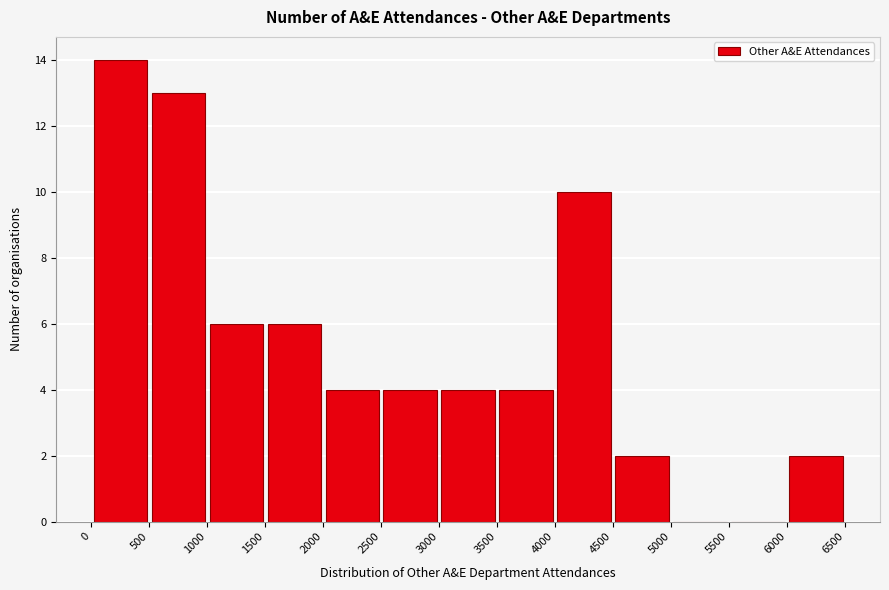

Reading left to right, list every bar in this chart as the range it spans on the x-axis followed by its height. The values are not printed on the chart, so give them approximately, as read against the axis.

0 to 500: 14
500 to 1000: 13
1000 to 1500: 6
1500 to 2000: 6
2000 to 2500: 4
2500 to 3000: 4
3000 to 3500: 4
3500 to 4000: 4
4000 to 4500: 10
4500 to 5000: 2
5000 to 5500: 0
5500 to 6000: 0
6000 to 6500: 2